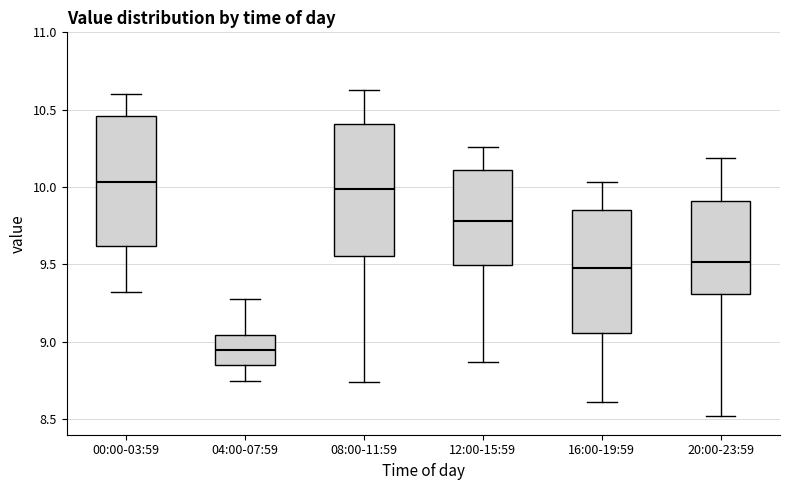

Reading left to right, read every box against the y-axis: the position of its median line, the range the box covers, and the ends of its whiskers. The values are not printed on the chart, so give them approximately, as read against the axis.

00:00-03:59: median 10.05, box 9.60 to 10.45, whiskers 9.30 to 10.60
04:00-07:59: median 8.95, box 8.85 to 9.05, whiskers 8.75 to 9.30
08:00-11:59: median 10.00, box 9.55 to 10.40, whiskers 8.75 to 10.65
12:00-15:59: median 9.80, box 9.50 to 10.10, whiskers 8.85 to 10.25
16:00-19:59: median 9.50, box 9.05 to 9.85, whiskers 8.60 to 10.05
20:00-23:59: median 9.50, box 9.30 to 9.90, whiskers 8.50 to 10.20